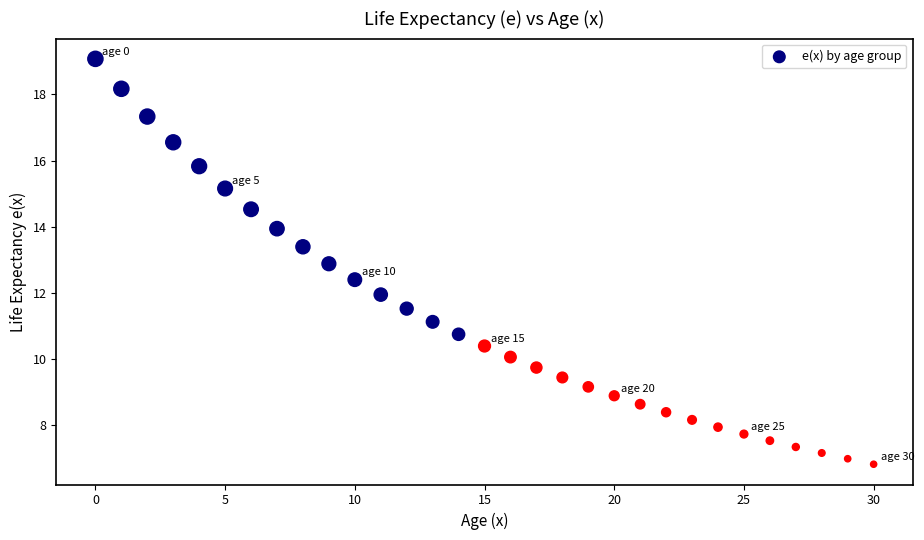

What is the range of Y values (max minus min)?

12.3